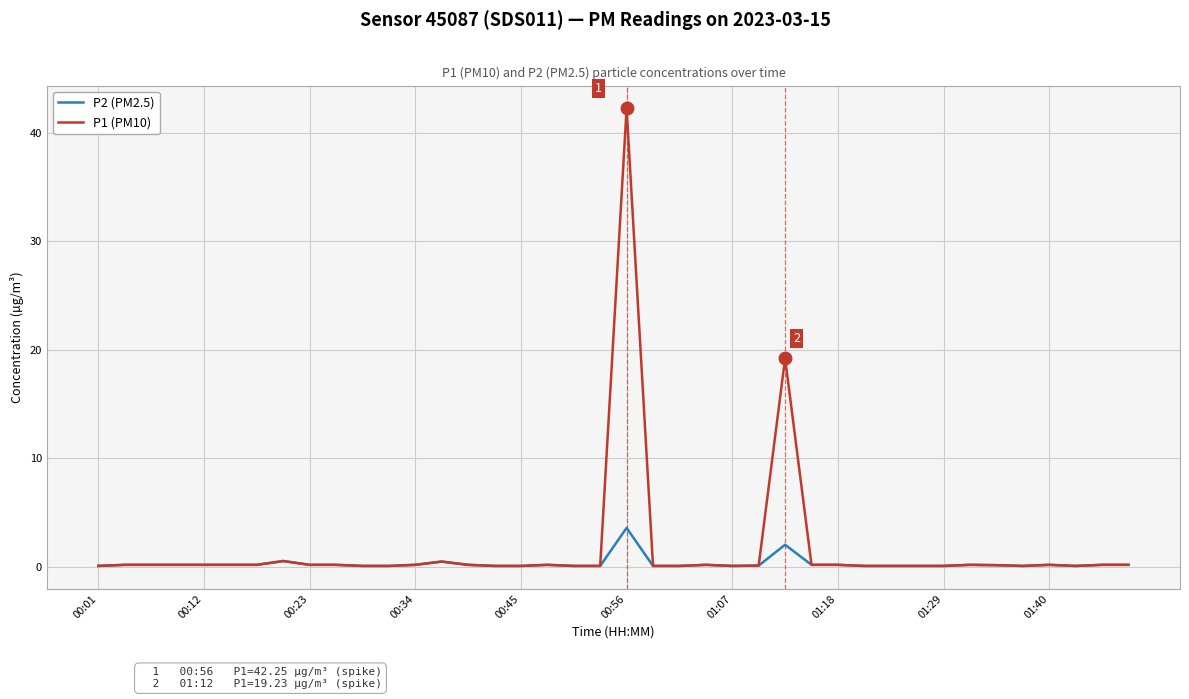

Rank the series by their maximum value, from highest to lowest.

P1 (PM10), P2 (PM2.5)